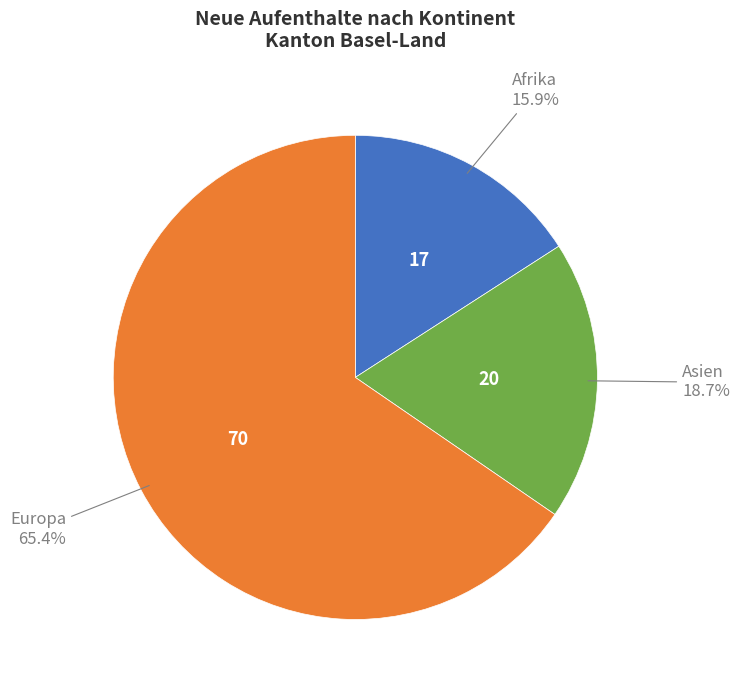

Does any single category account for the majority?

Yes